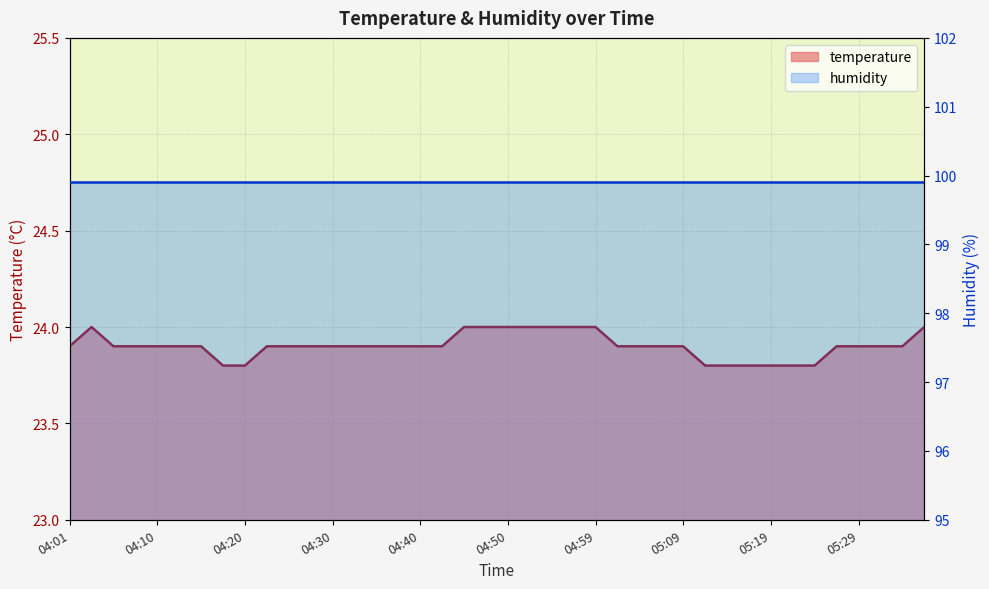

How many interior local peaks (higher than both neighbors) does the data have?

1